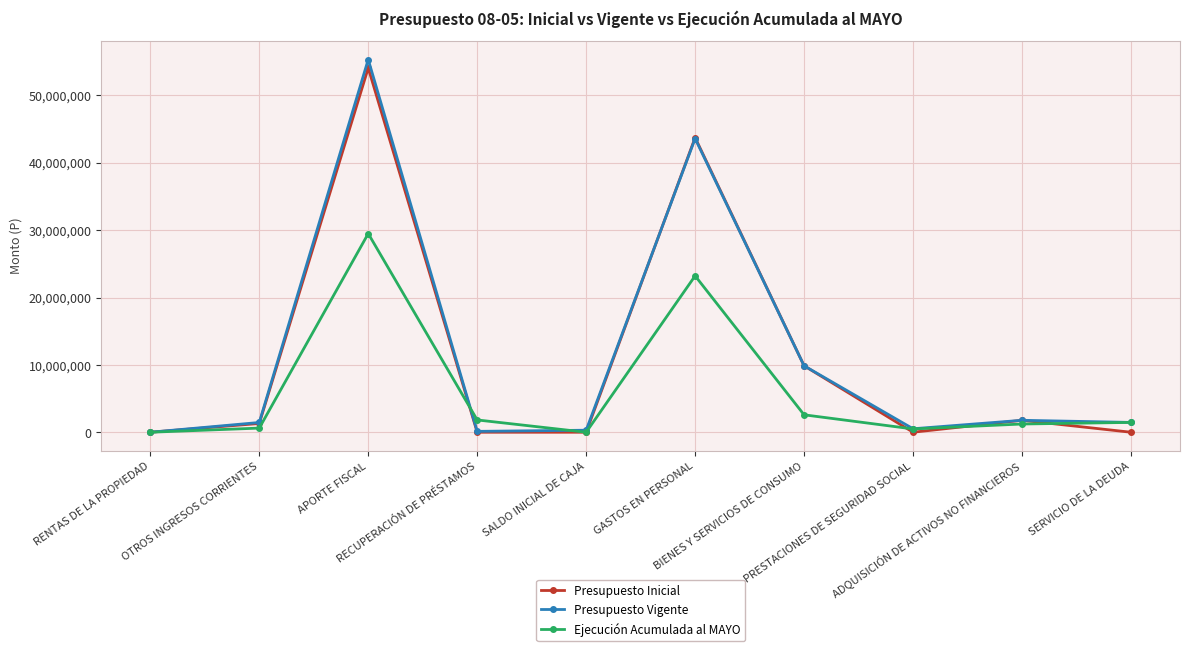

How many series are shown in this chart?

3